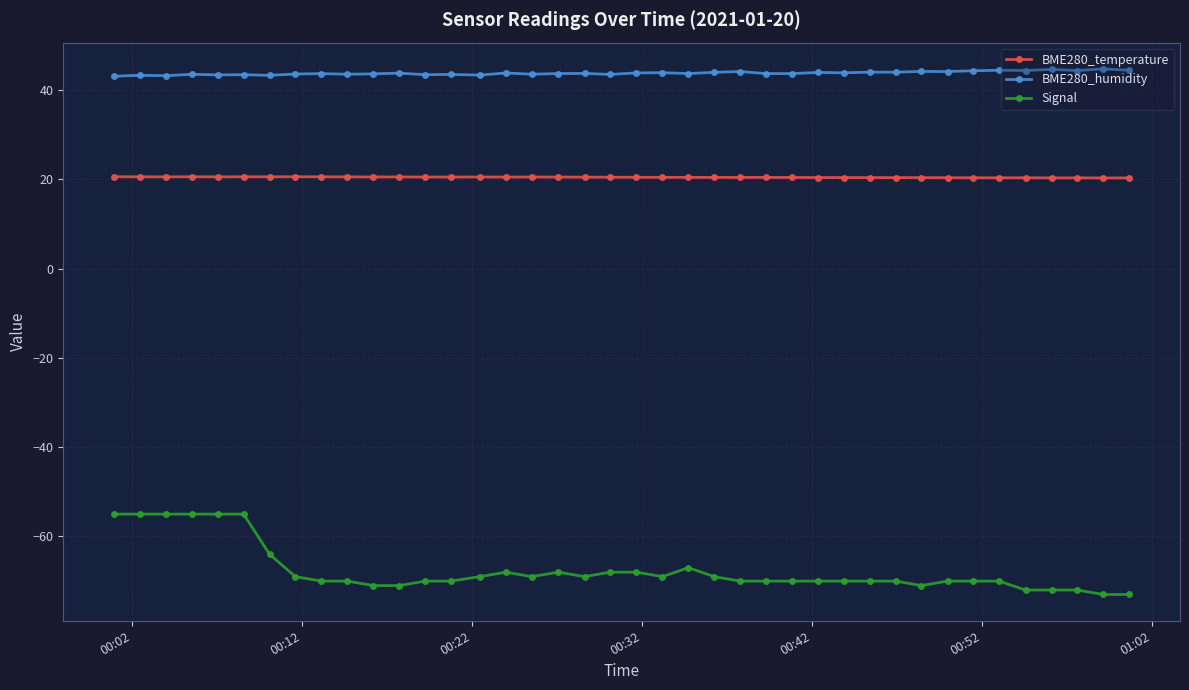

Which series has the largest range (max minus min)?

Signal